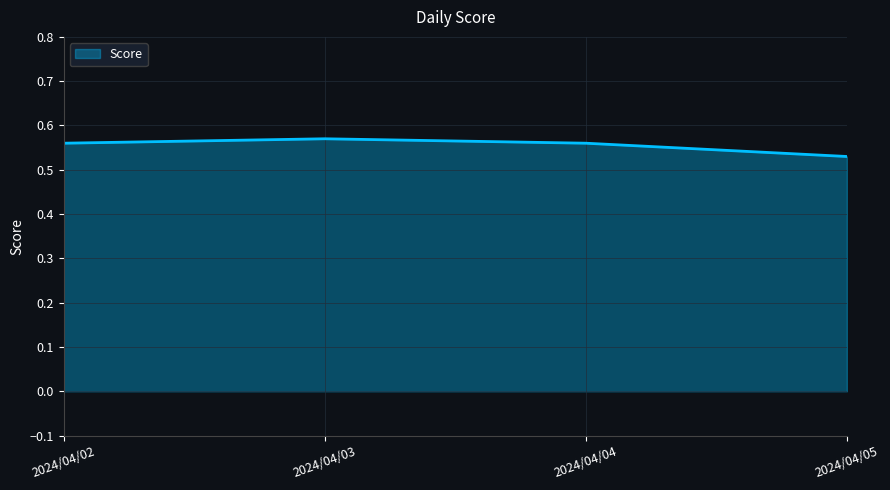

The value at 2024/04/03 is 1.0. True or false?

False